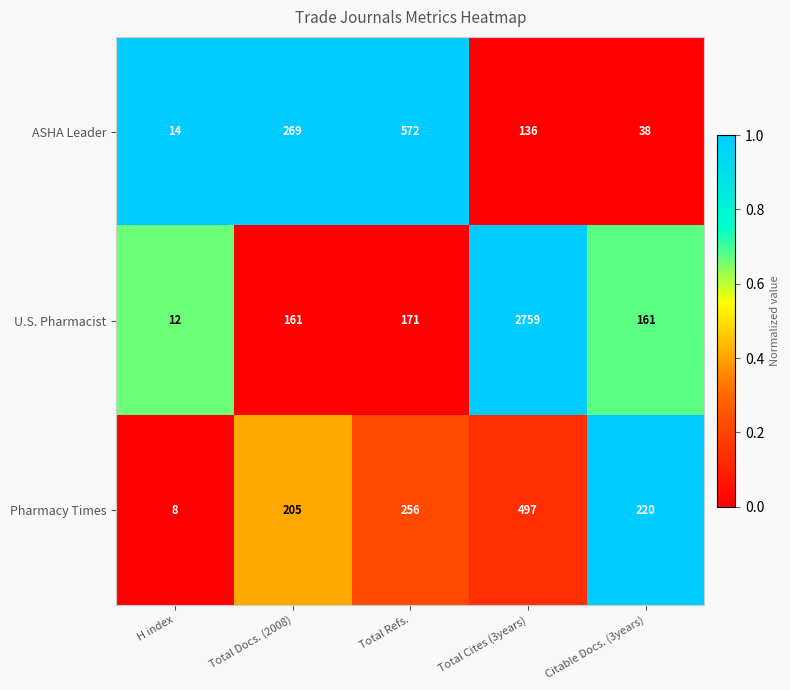

Which series has the widest spread of values?

U.S. Pharmacist